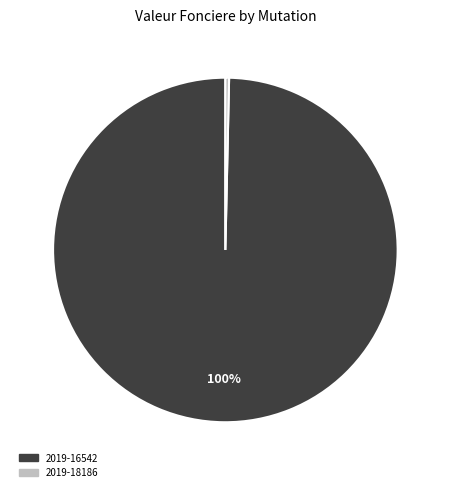

What is the majority slice?

2019-16542